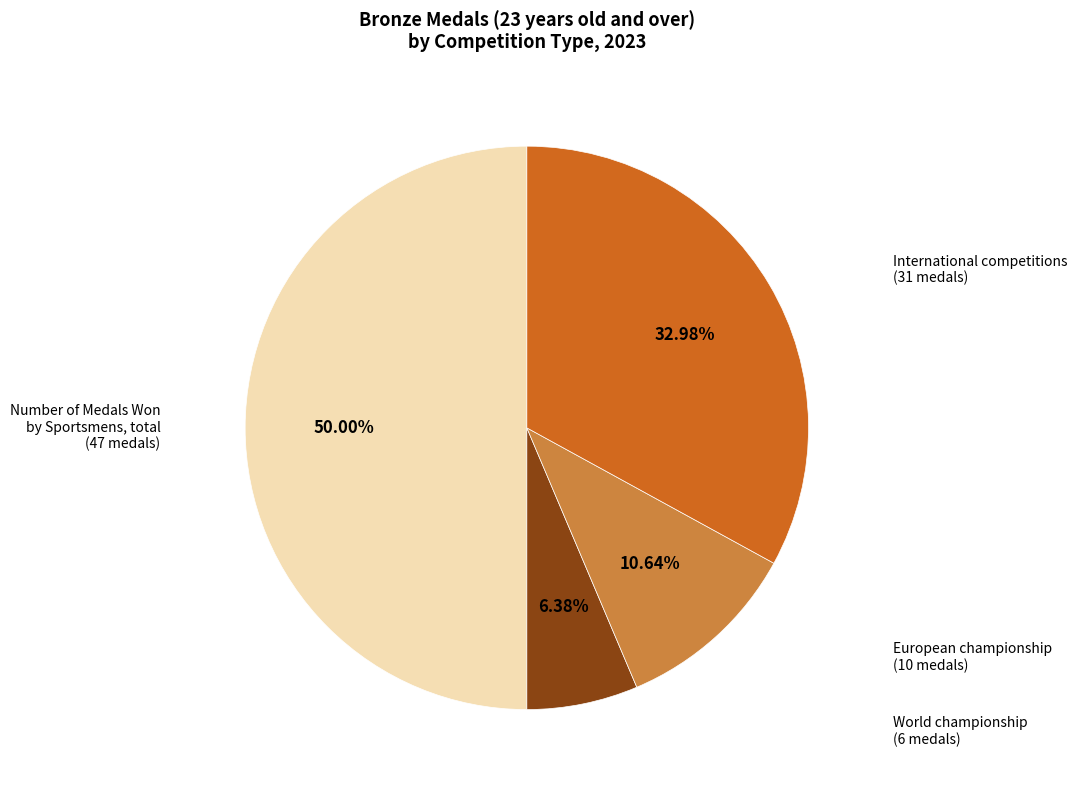

How many segments does this pie chart have?

4